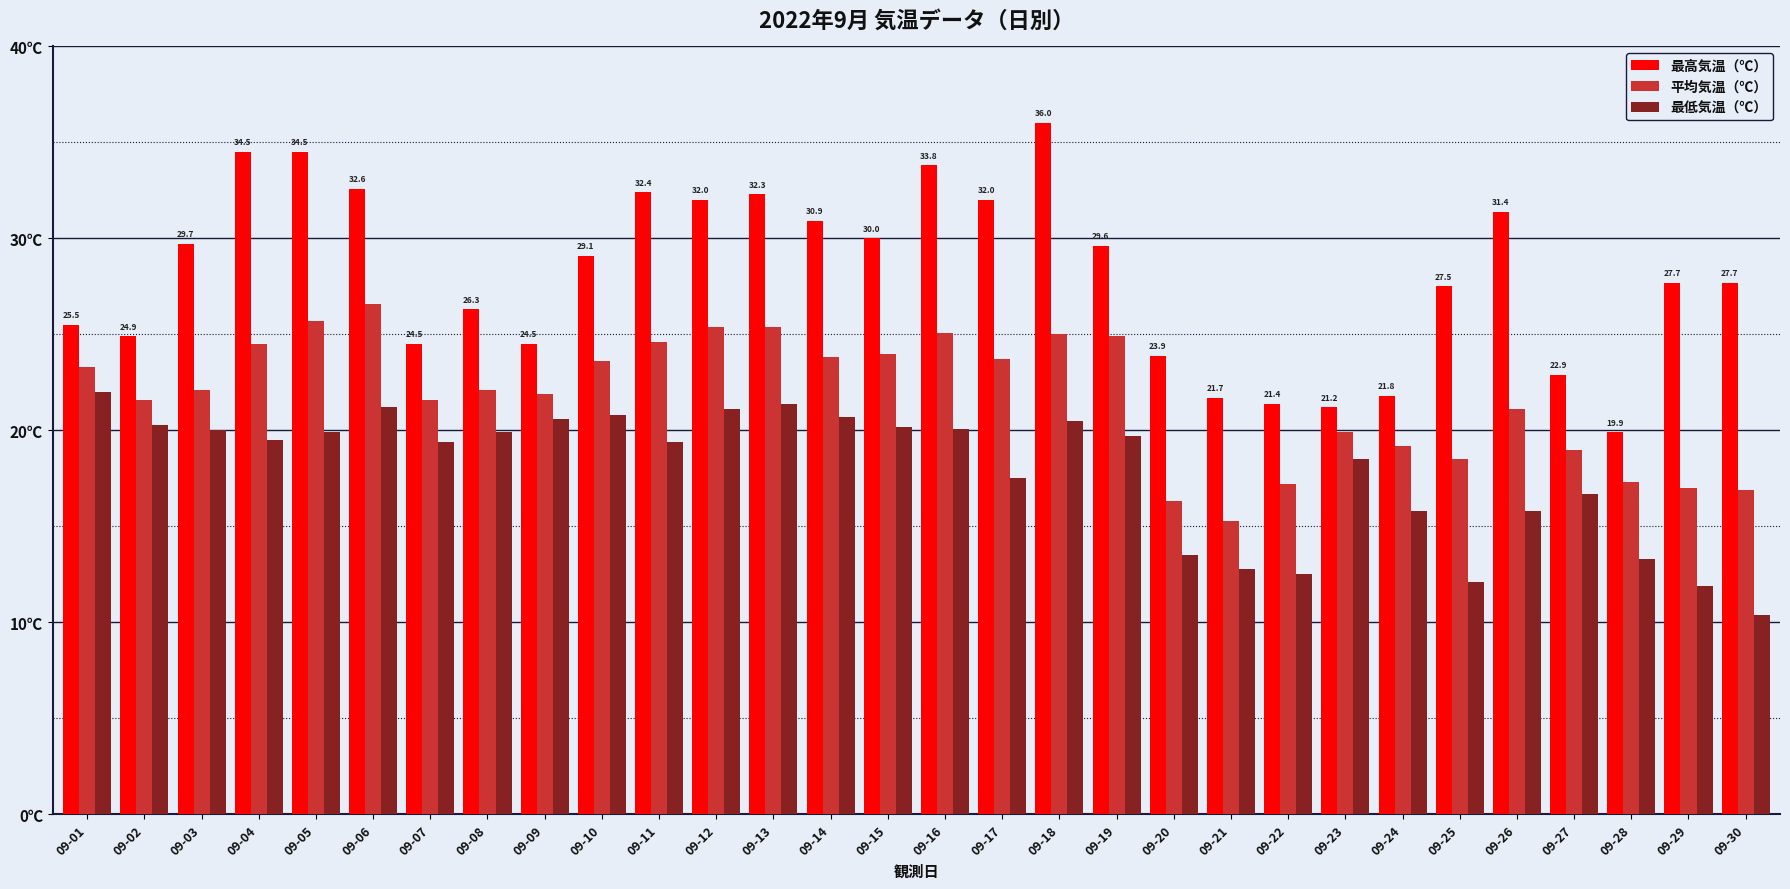

Does the chart contain stacked bars?

No